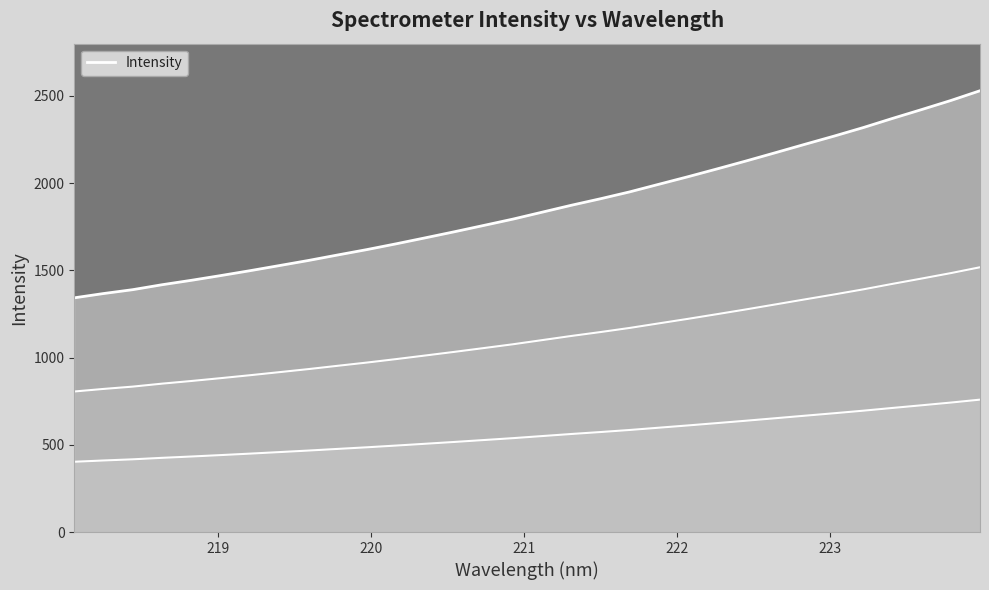

True or false: there are more than 0 points higher than both neighbors.

False